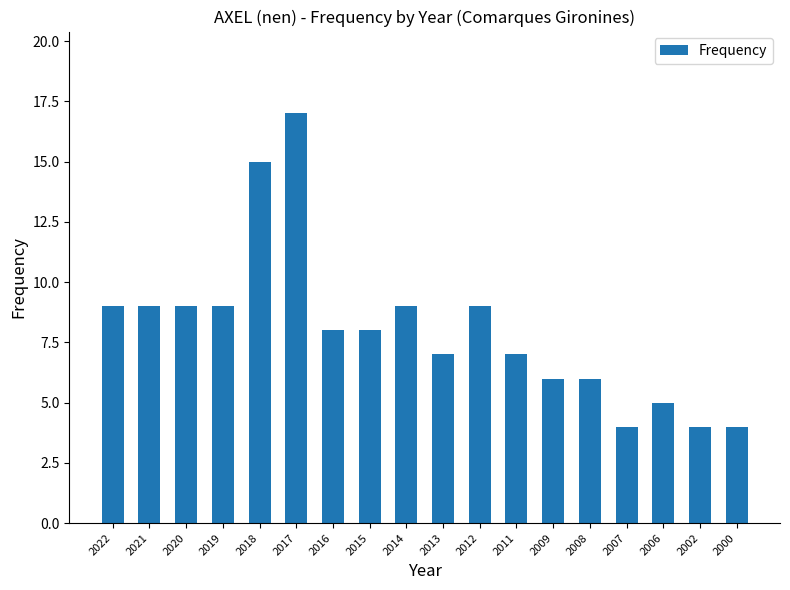

What is the difference between the second highest and minimum values?

11